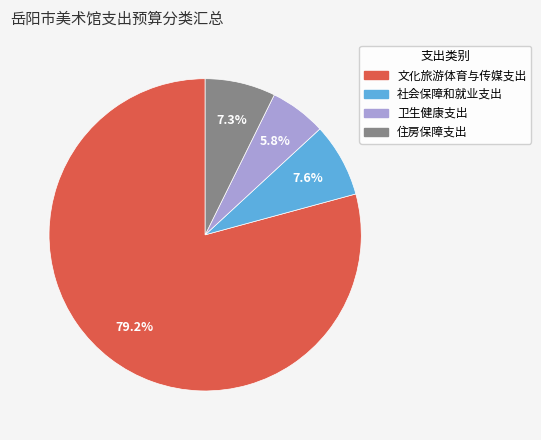

What is the majority slice?

文化旅游体育与传媒支出